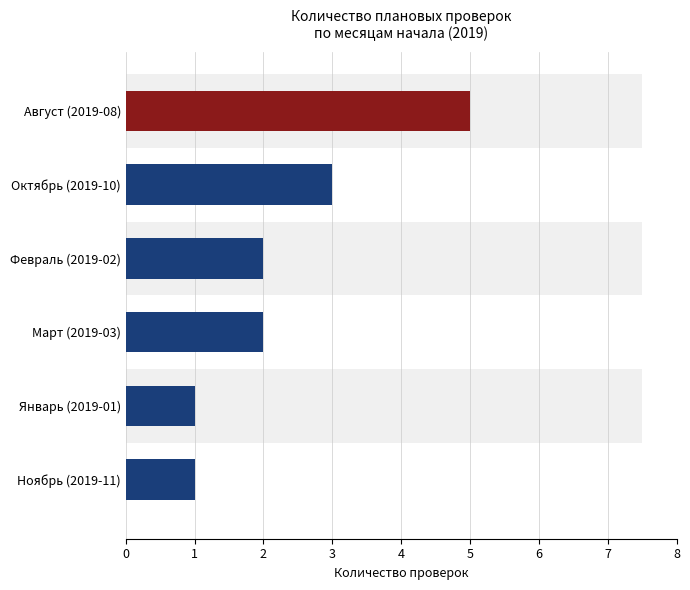

What value does the data have at Март (2019-03)?

2